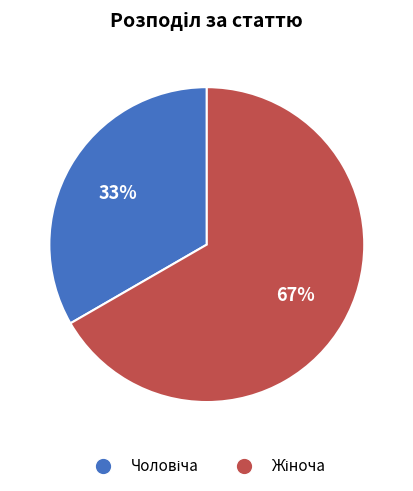

To the nearest percent, what is the average slice percentage?

50%